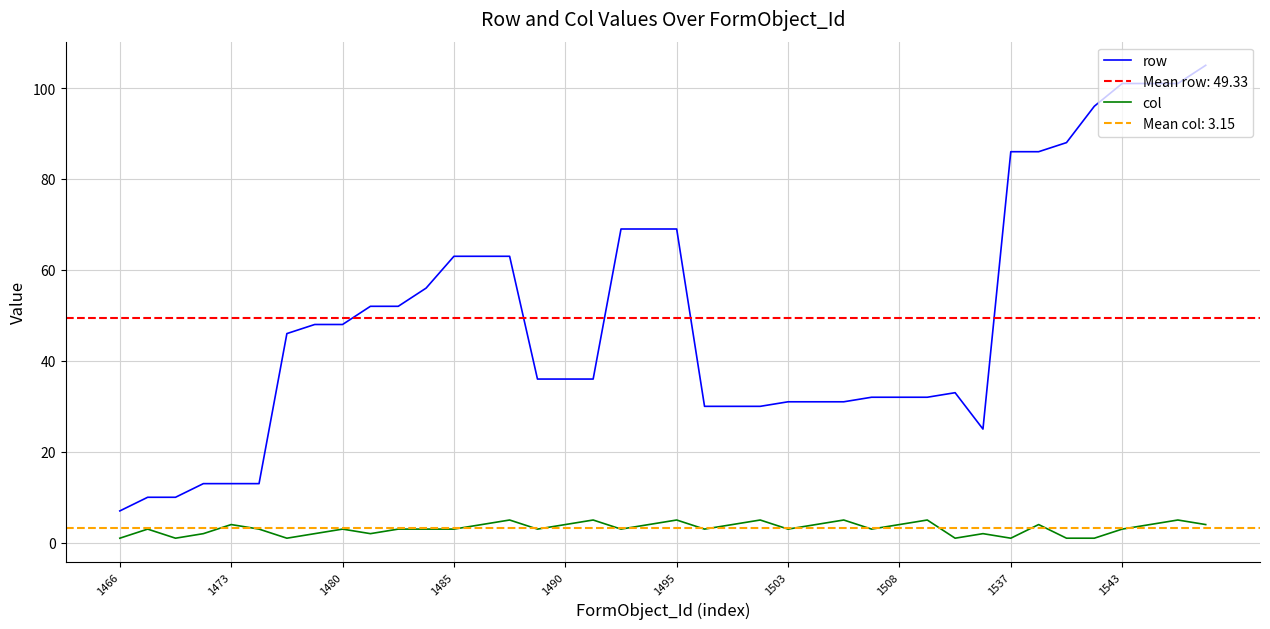

What are all the series names shown in the legend?

row, col